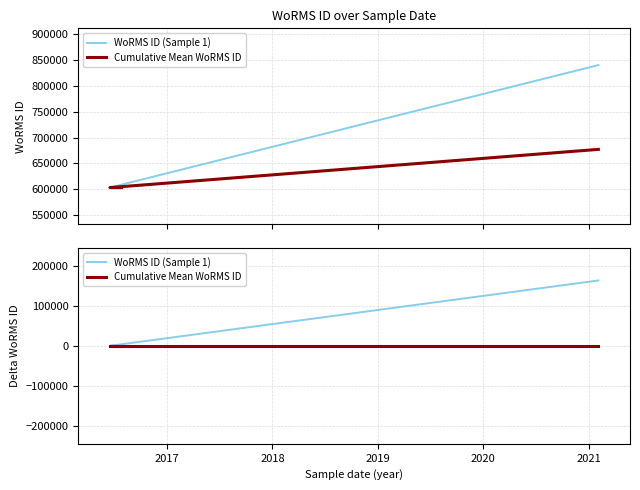

The value of WoRMS ID (Sample 1) at 2021 is 290199.1. True or false?

False